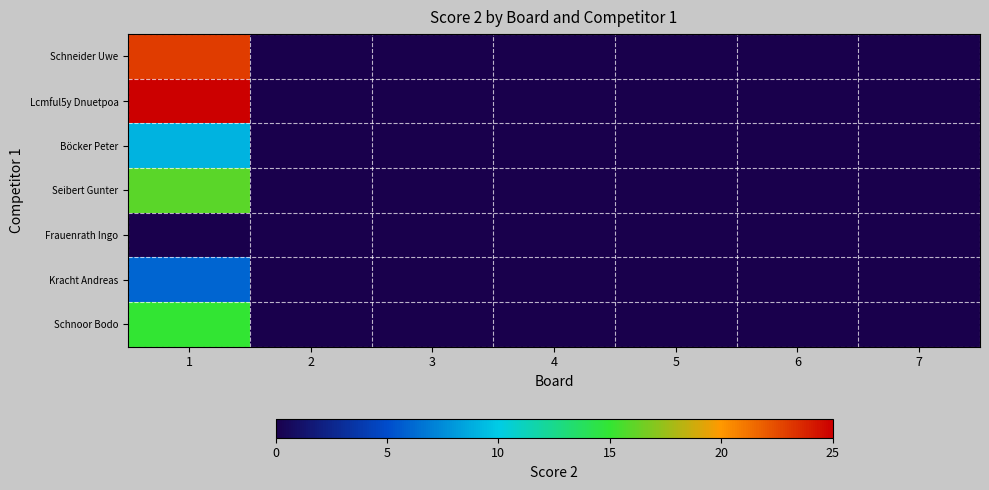

How many categories are shown in the chart?

7